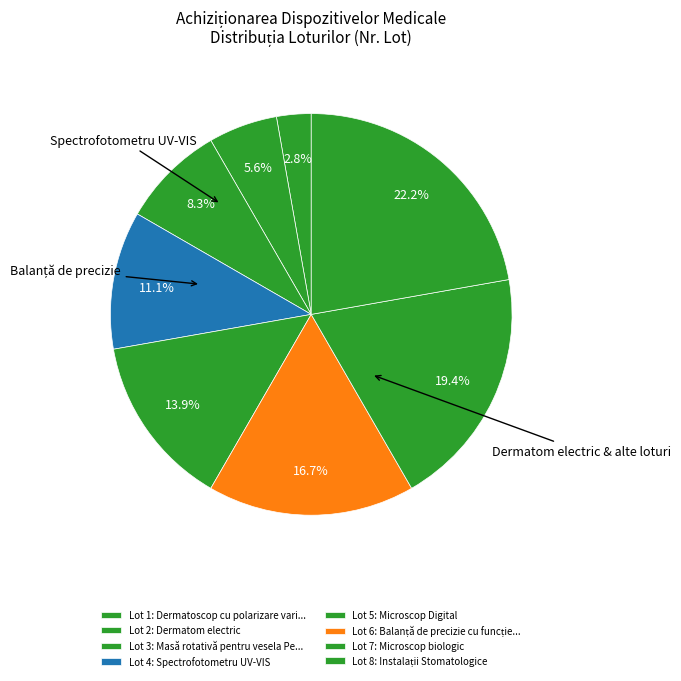

How many slices are in this pie chart?

8